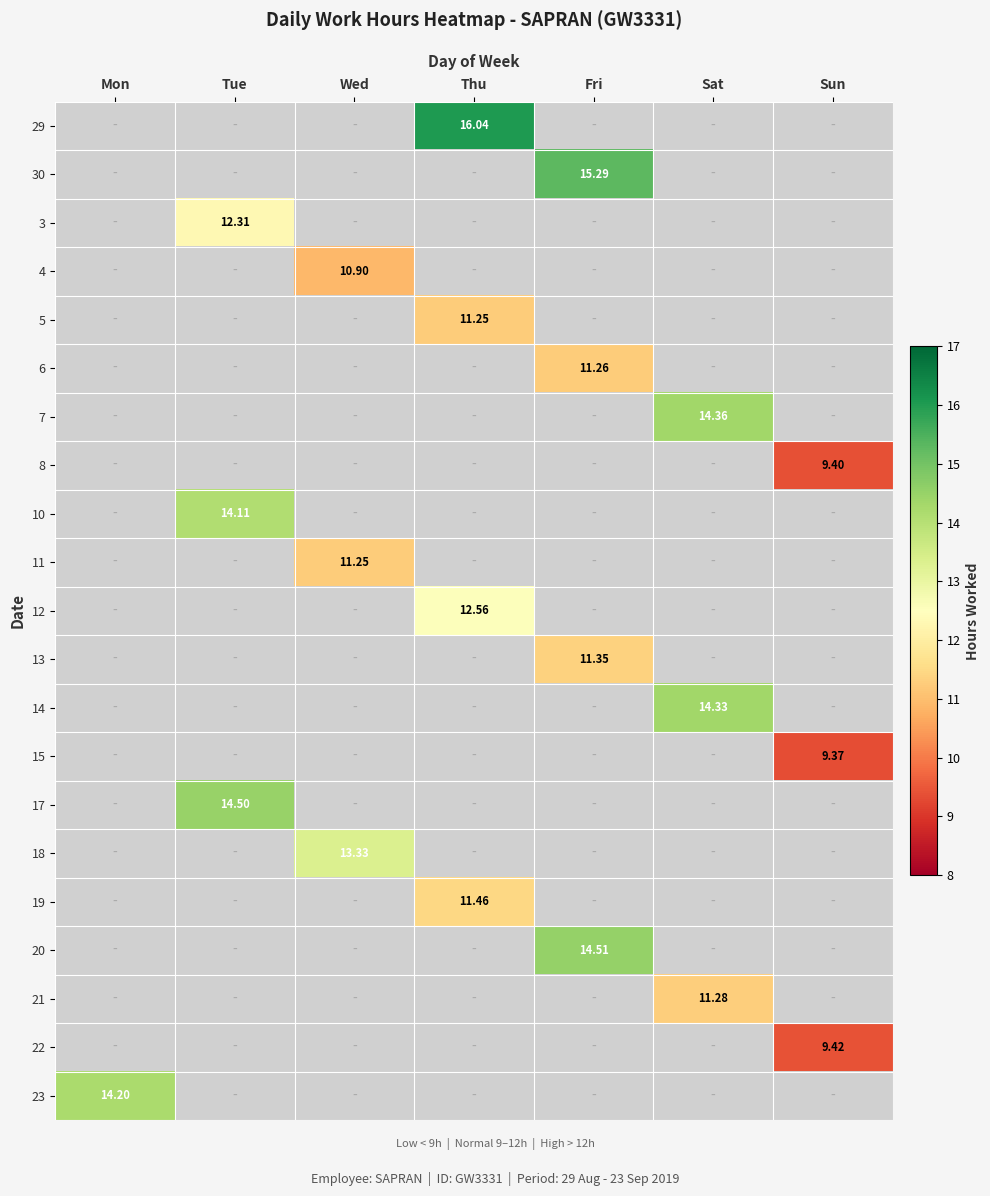

How many positive values does the 6 series have?

1